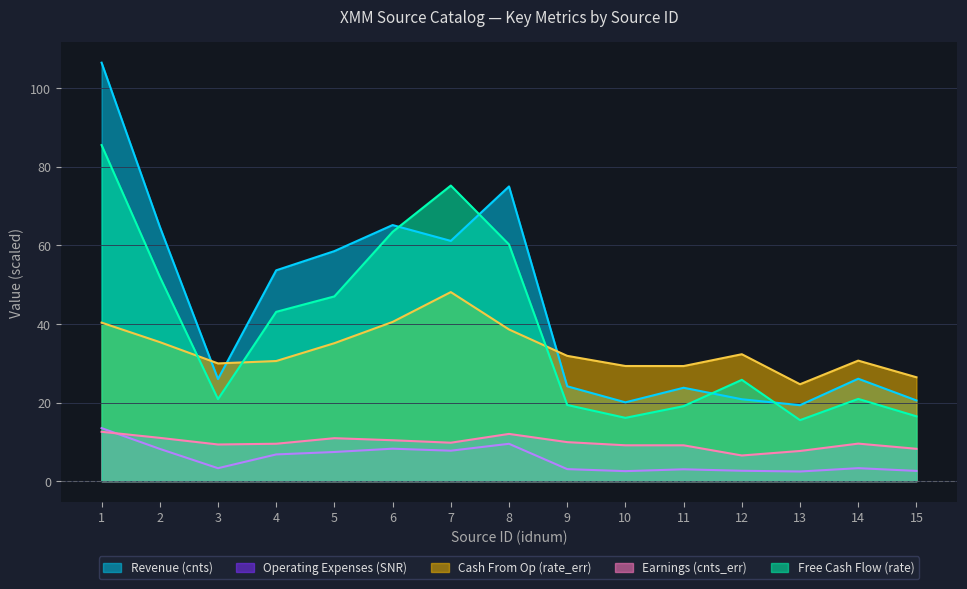

How many values in the Free Cash Flow (rate) series are below 25?

7